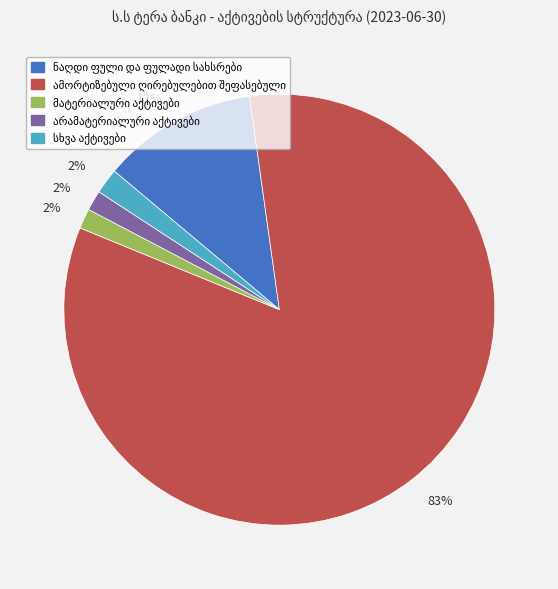

To the nearest percent, what is the average slice percentage?

20%